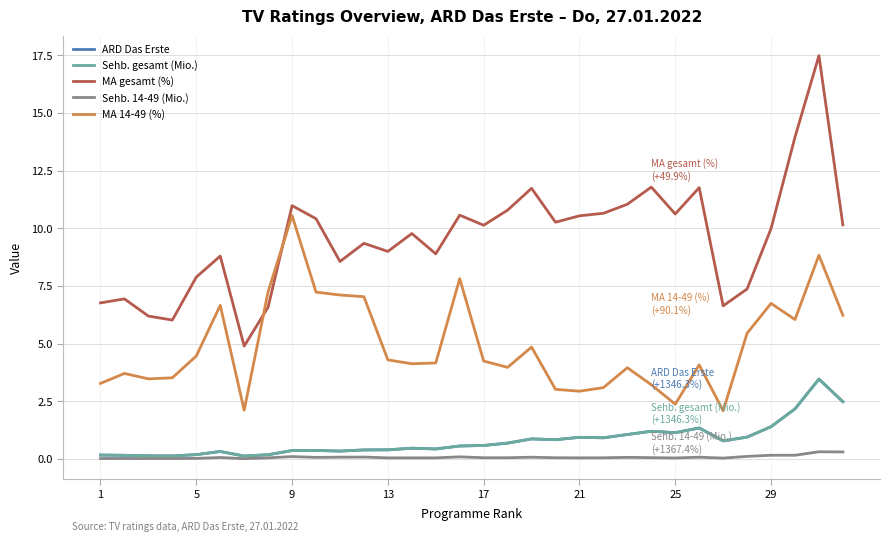

Is this an area chart (filled region under the line)?

No